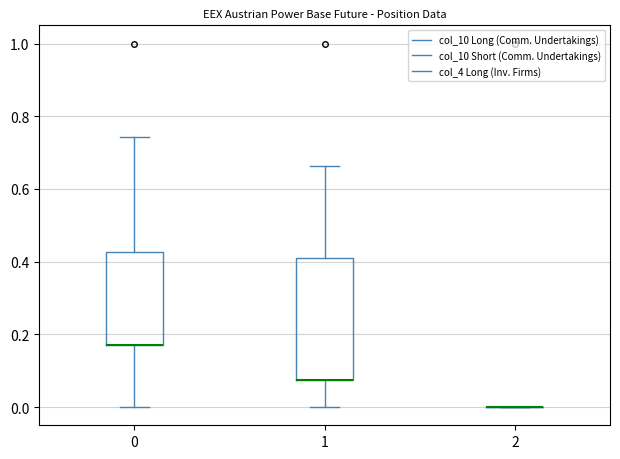

Reading left to right, read every box against the y-axis: the position of its median line, the range the box covers, and the ends of its whiskers. The values are not printed on the chart, so give them approximately, as read against the axis.

0: median 0.16 (drawn on the box's lower edge), box 0.16 to 0.42, whiskers 0.00 to 0.74
1: median 0.08 (drawn on the box's lower edge), box 0.08 to 0.40, whiskers 0.00 to 0.66
2: box collapsed to a line at 0.00, whiskers 0.00 to 0.00